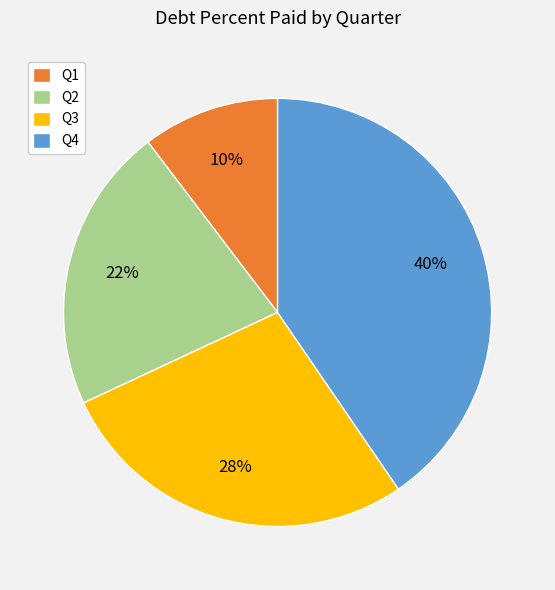

The Q2 slice represents 22% of the pie. True or false?

True